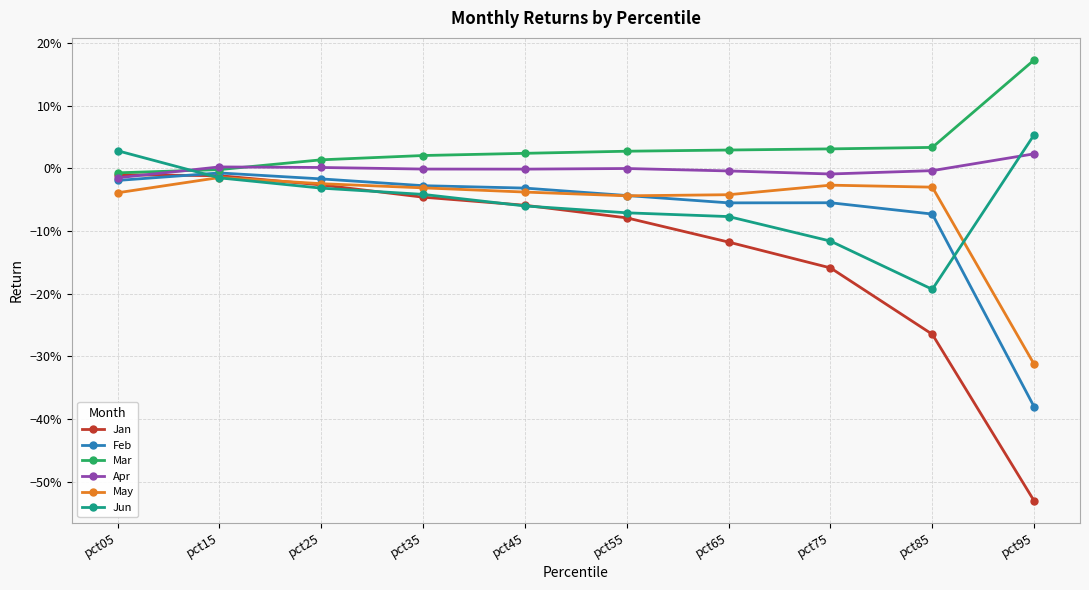

What are all the series names shown in the legend?

Jan, Feb, Mar, Apr, May, Jun